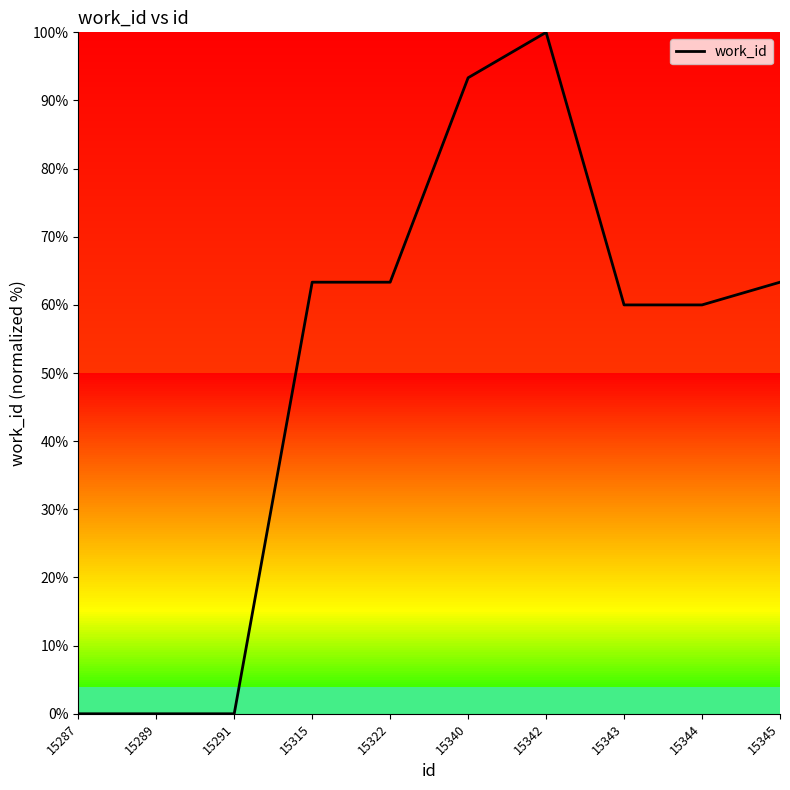

How many lines are shown in the chart?

1